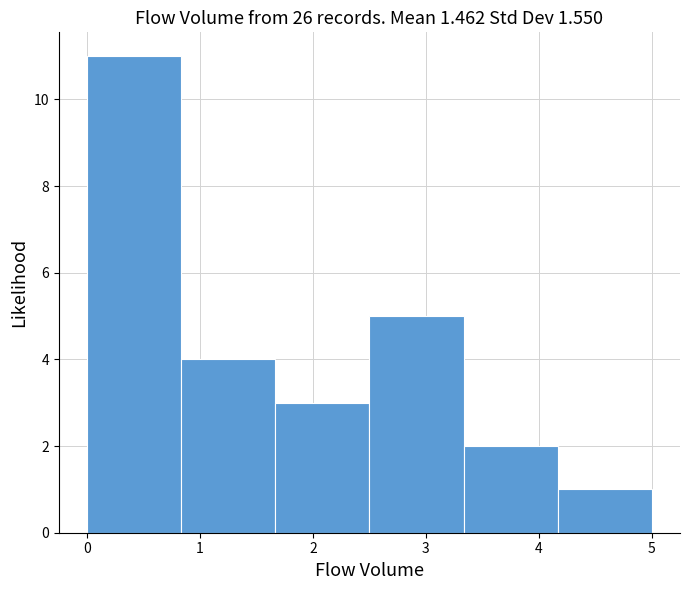

Which range on the x-axis has the tallest bar?

0.0 to 0.8